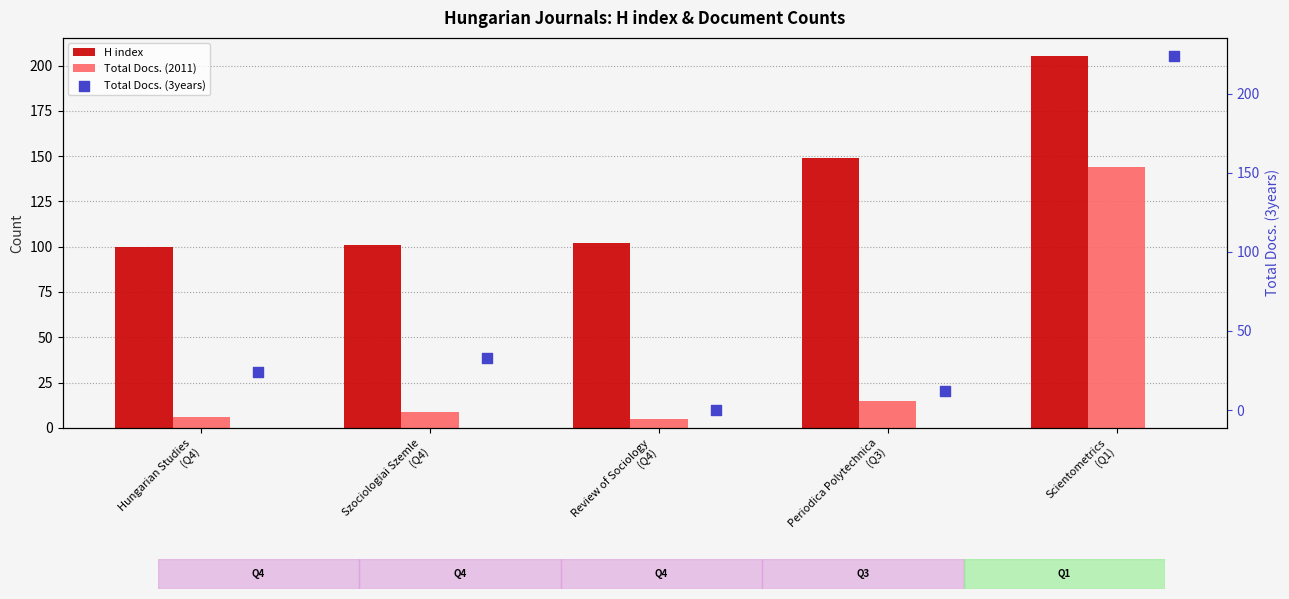

Is the value of H index at Szociologiai Szemle
(Q4) greater than the value of Total Docs. (2011) at Scientometrics
(Q1)?

No